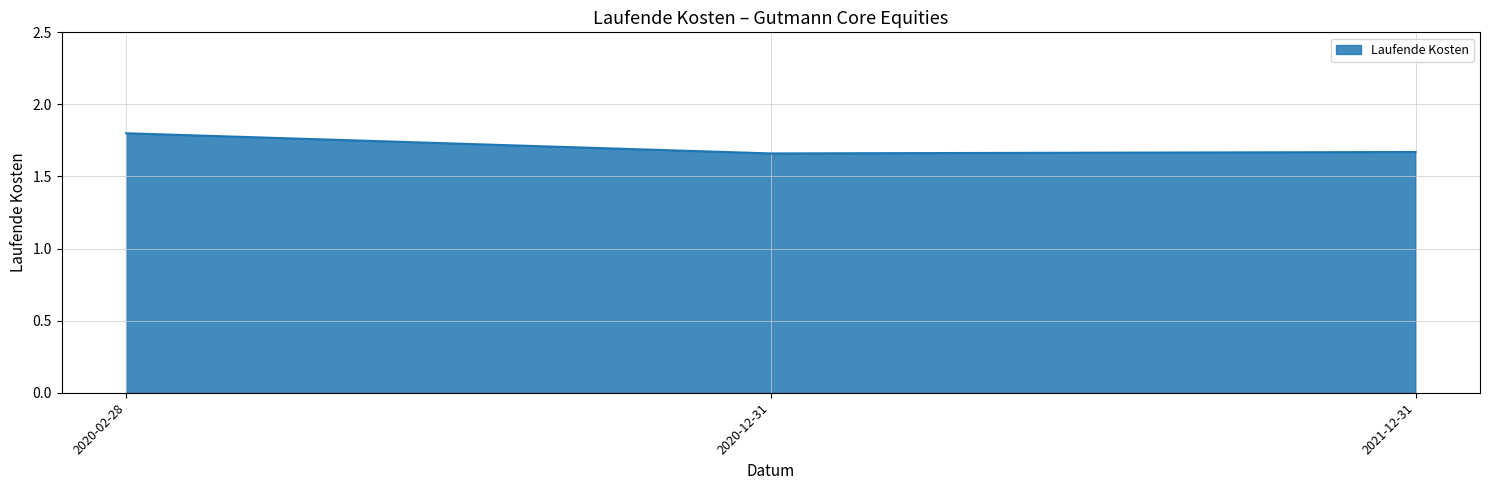

Is it true that the value at 2020-12-31 is 0.7?

False